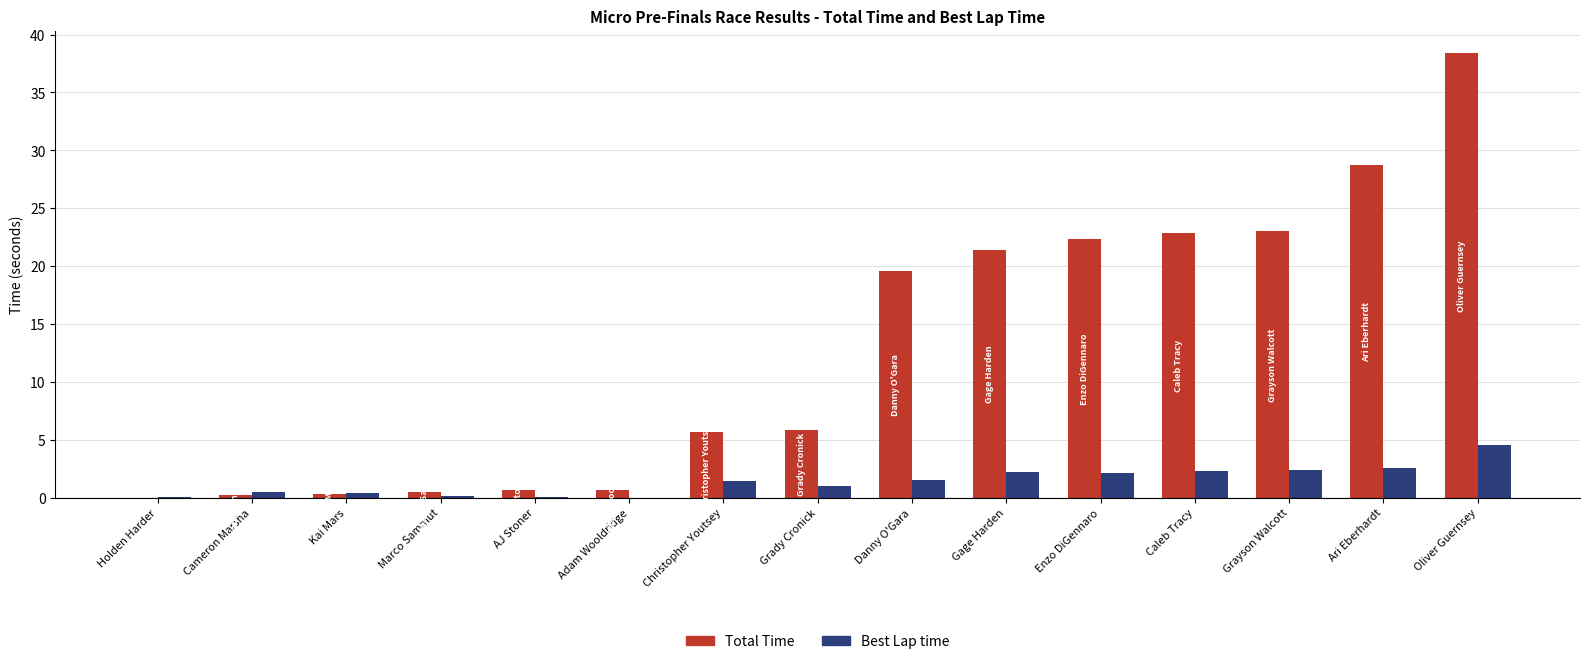

Which category has the highest value in the Best Lap time series?

Oliver Guernsey